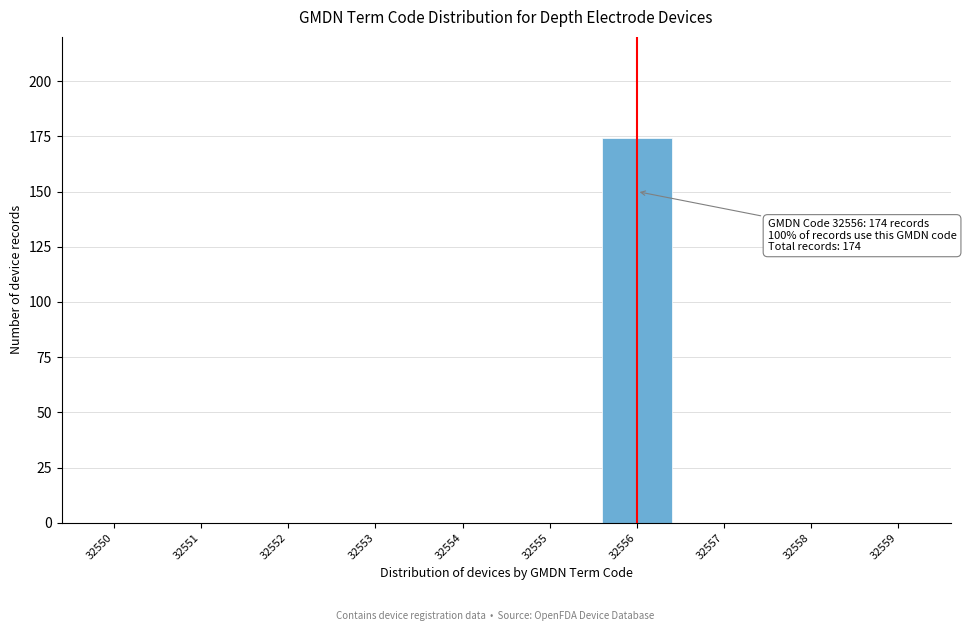

Reading right to left, what are all the values shown in this chart?

32559=0	32558=0	32557=0	32556=174	32555=0	32554=0	32553=0	32552=0	32551=0	32550=0